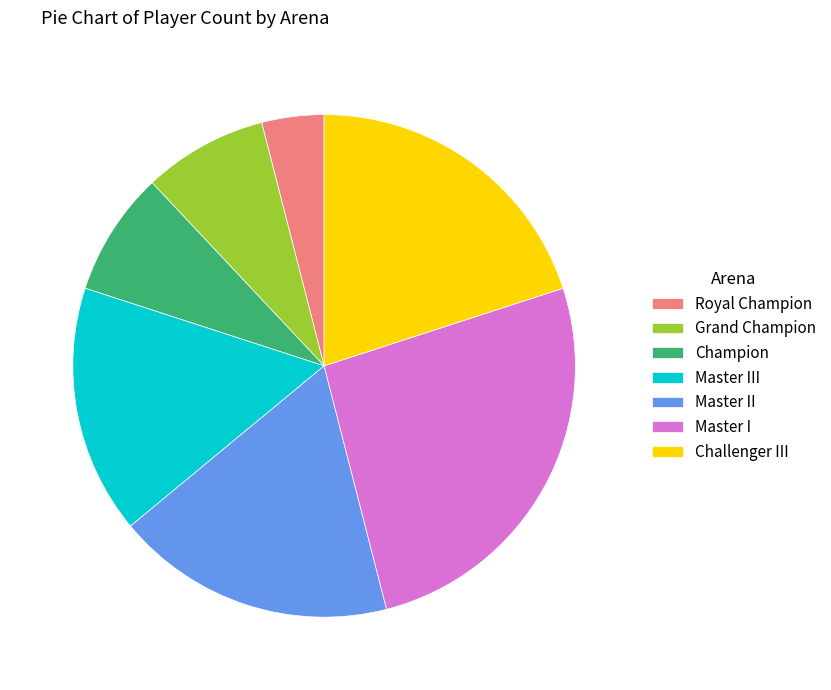

Is it true that Master II is 18% of the pie?

True